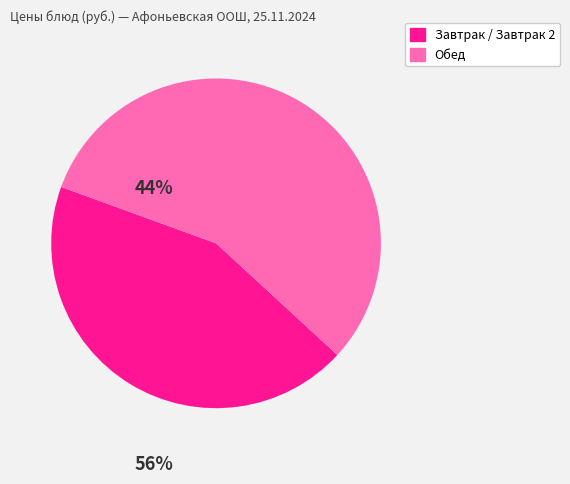

Is there a majority slice in this chart?

Yes